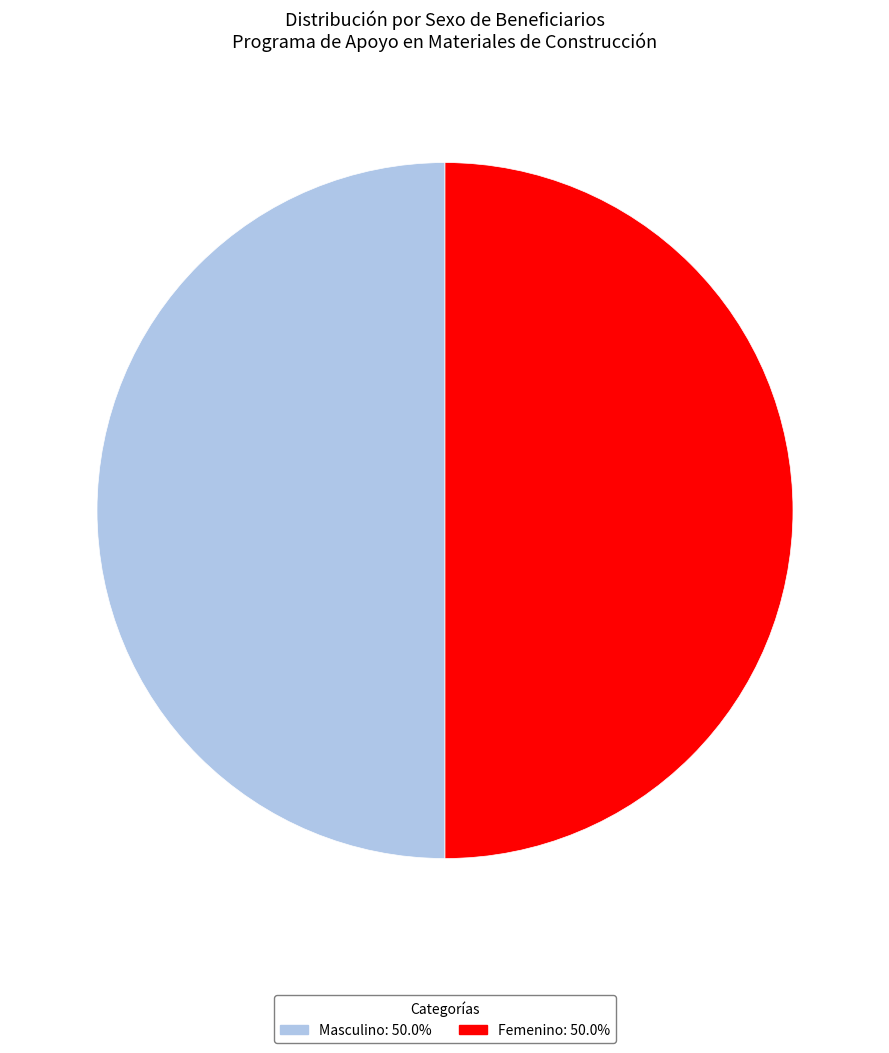

How many slices are in this pie chart?

2